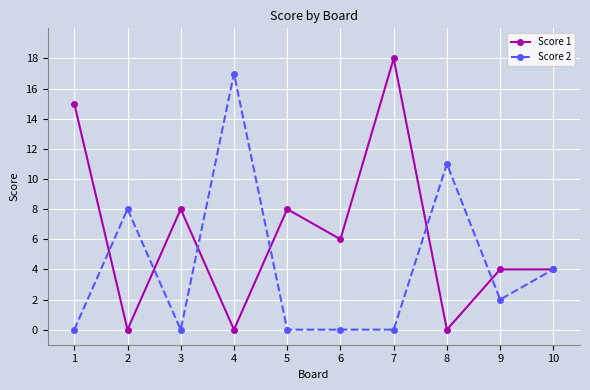

At how many categories does at least one series exceed 13?

3